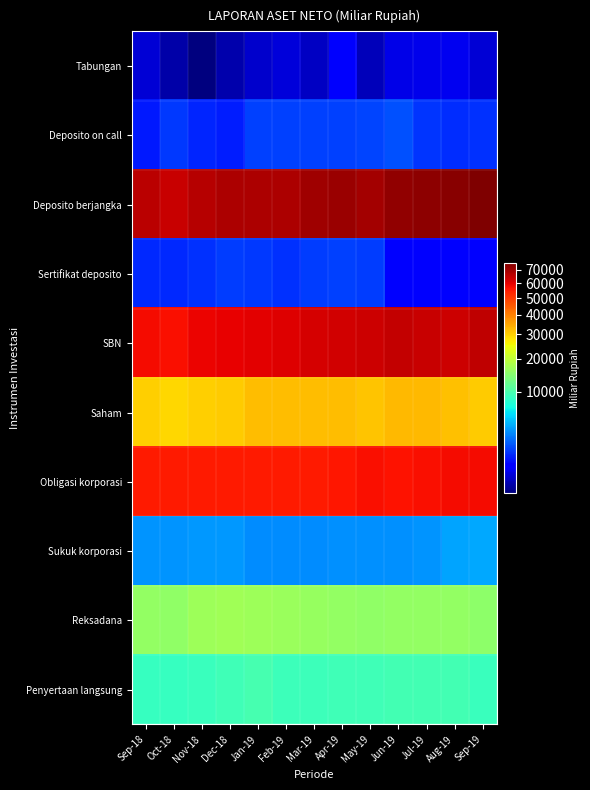

What is the difference between the highest and lowest values at Dec-18?

67909.1